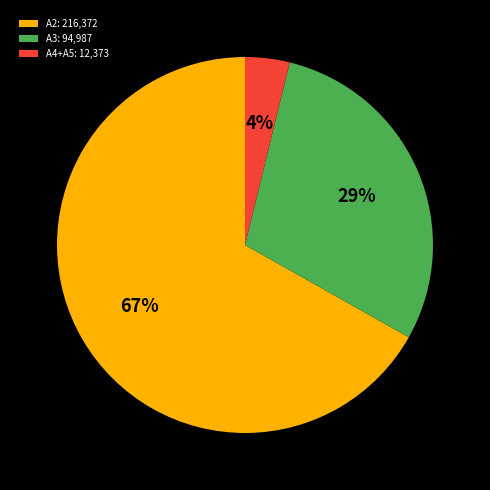

Do A2: 216,372 and A4+A5: 12,373 together represent more than half of the pie?

Yes